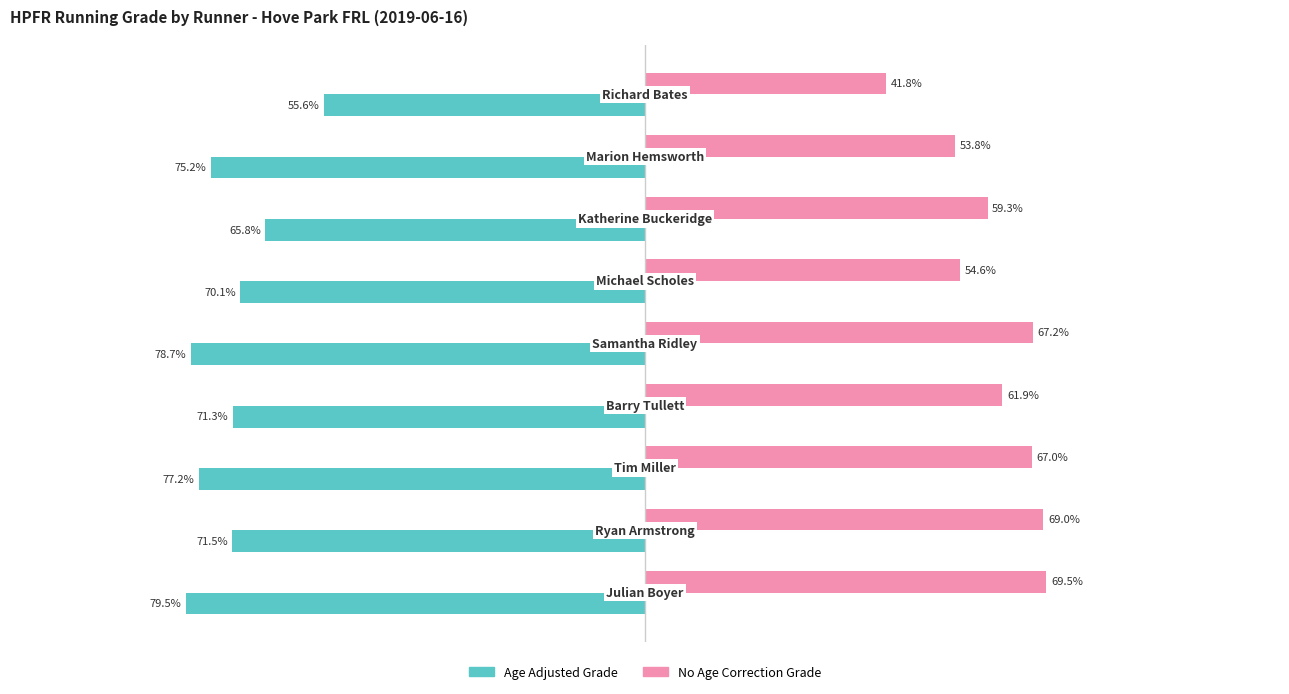

Which series has the largest total across all categories?

No Age Correction Grade